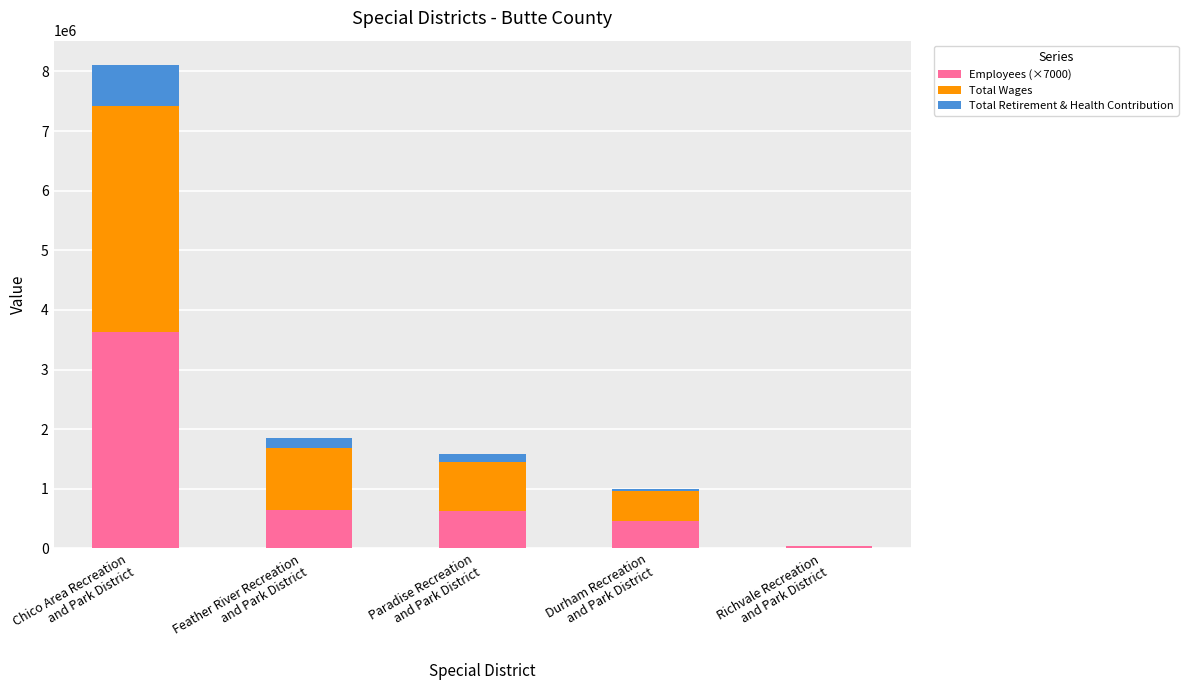

Which series changed the most between Feather River Recreation
and Park District and Richvale Recreation
and Park District?

Total Wages